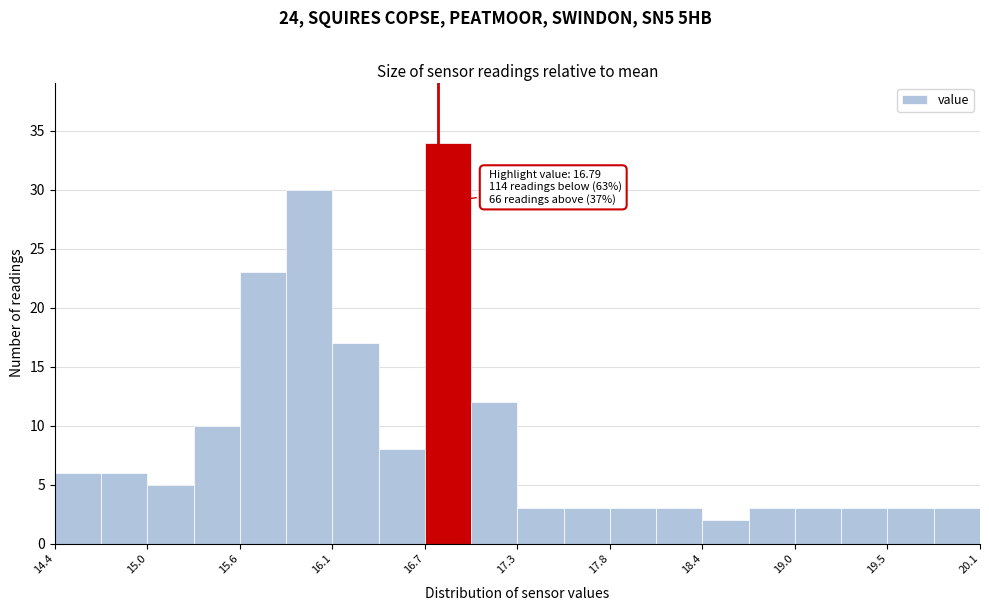

Read against the x-axis, roughly where is the centre of the tallest bar?

16.9